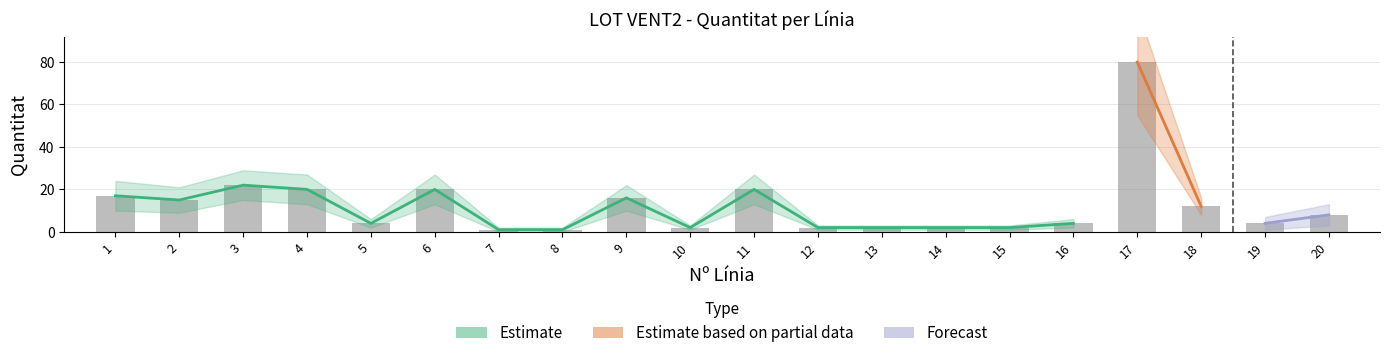

What is the ratio of the value at 16 to the value at 14?

2.0